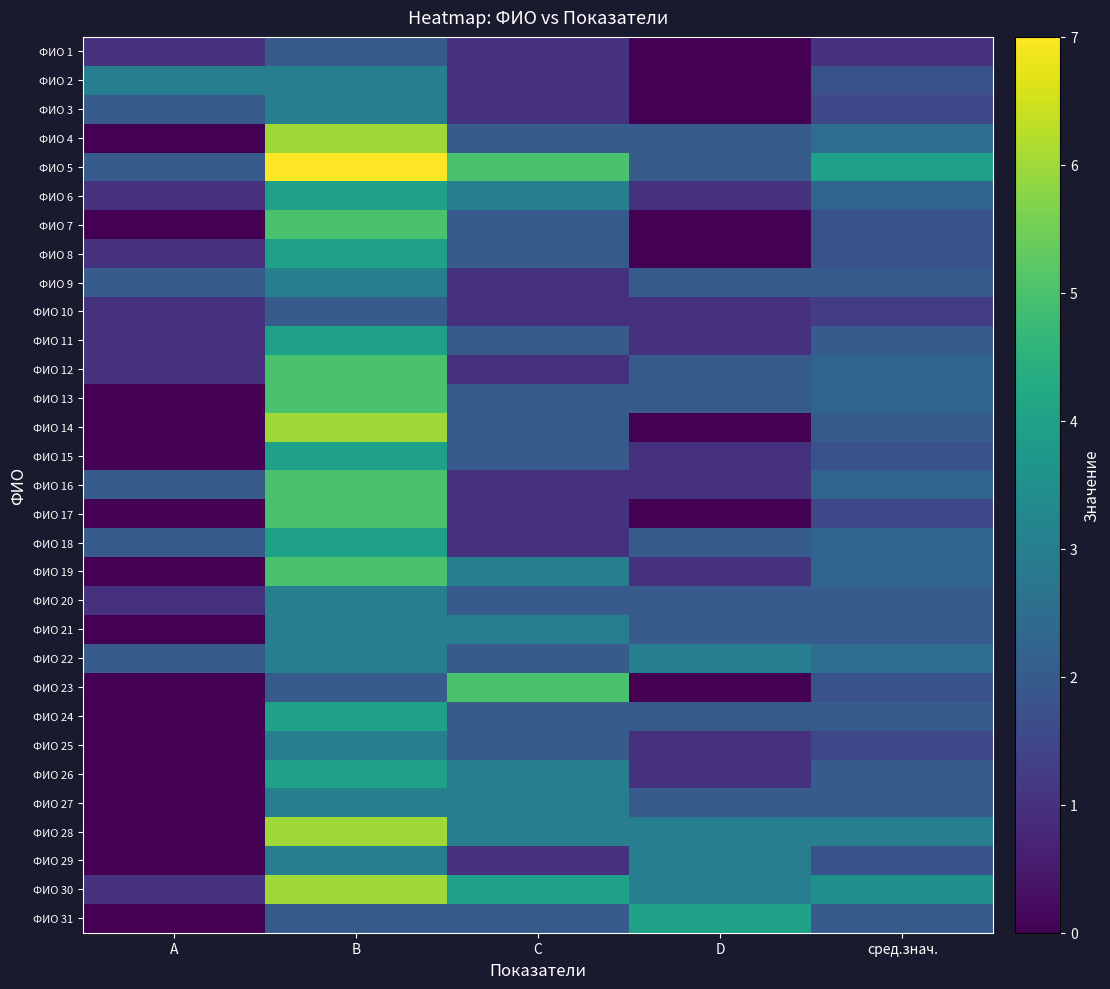

At which category does the chart reach its minimum across all series?

D